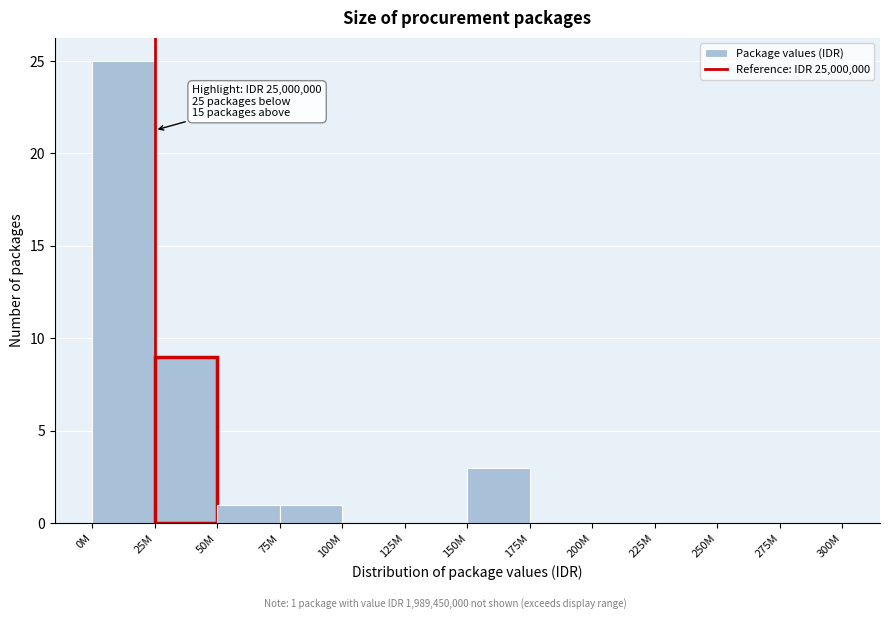

Reading left to right, what are all the values shown in this chart?

0M=25	25M=9	50M=1	75M=1	100M=0	125M=0	150M=3	175M=0	200M=0	225M=0	250M=0	275M=0